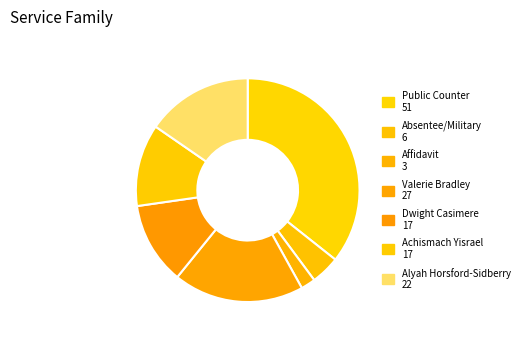

What is the smallest slice in the pie chart?

Affidavit